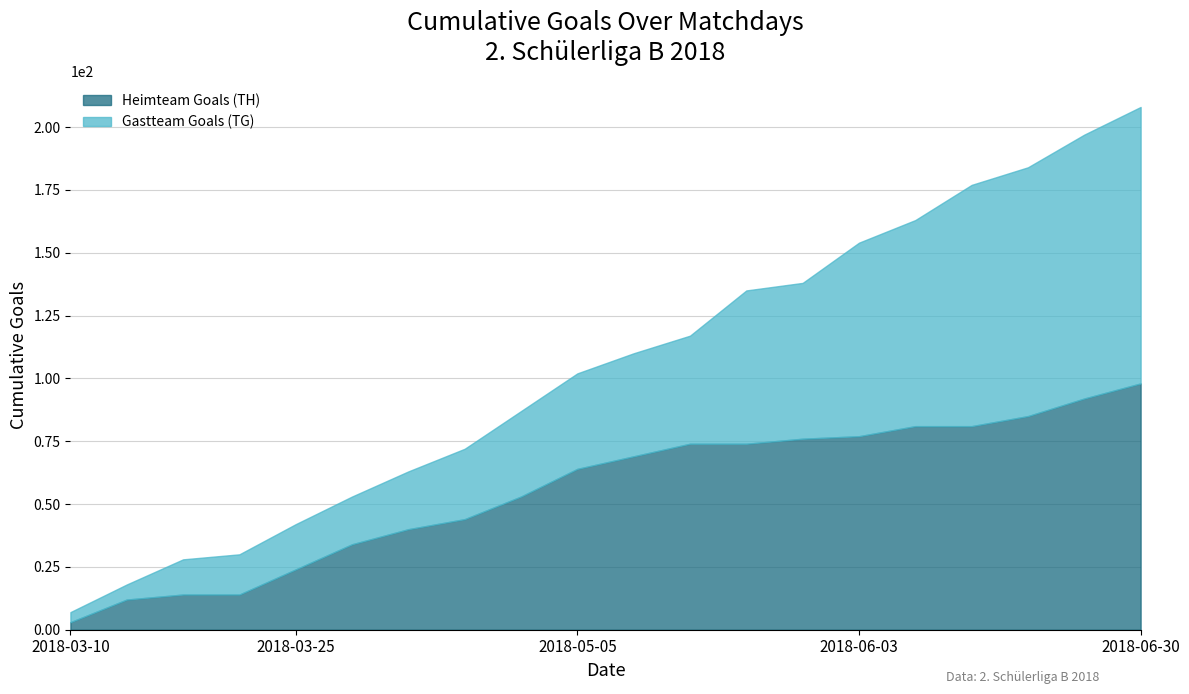

Between 2018-03-17 and 2018-06-03, which series saw the biggest shift?

Gastteam Goals (TG)